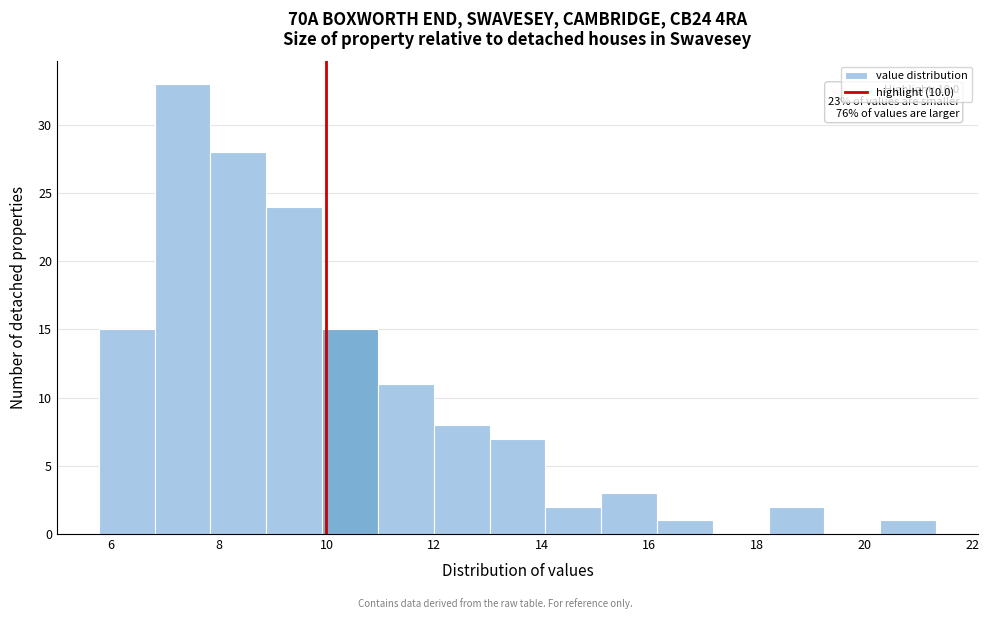

Which range on the x-axis has the tallest bar?

6.8 to 7.8